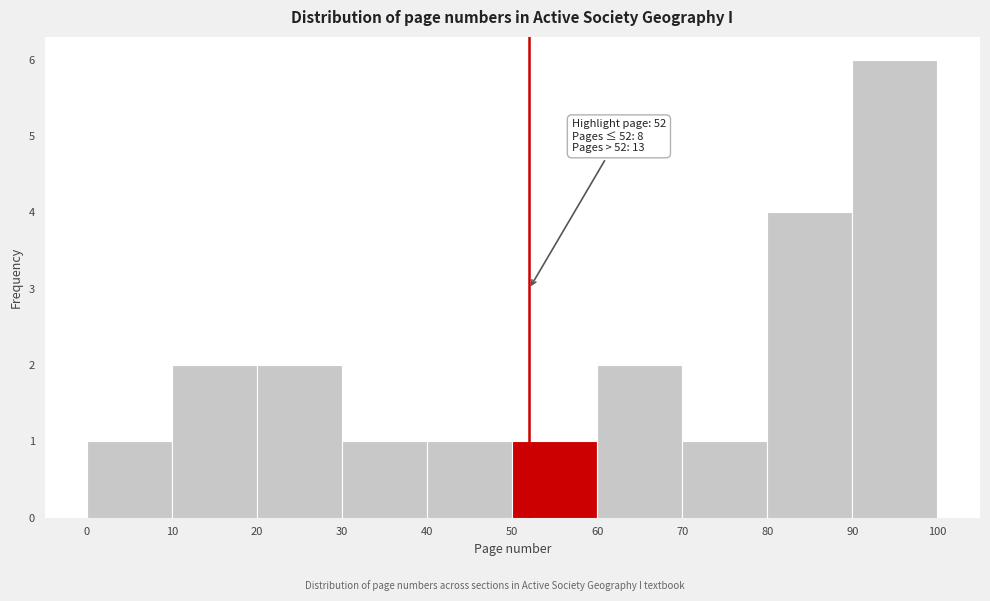

Over which range of the x-axis is the bar tallest?

90 to 100